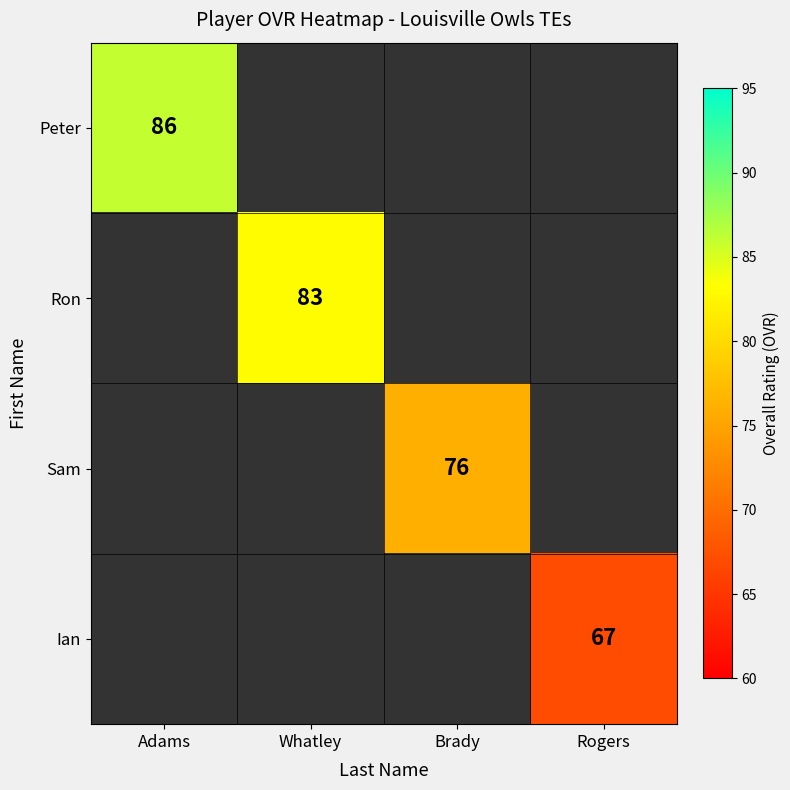

At how many categories does at least one series exceed 75?

3